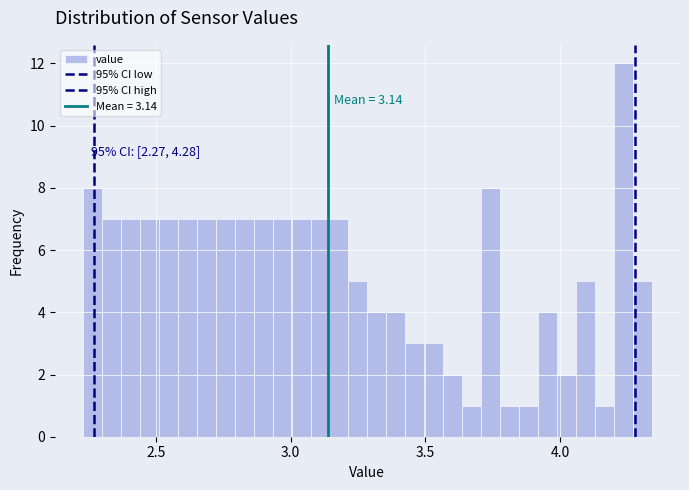

Around what value on the x-axis is the tallest bar? Give the approximate position of its centre, as read against the axis.

4.25